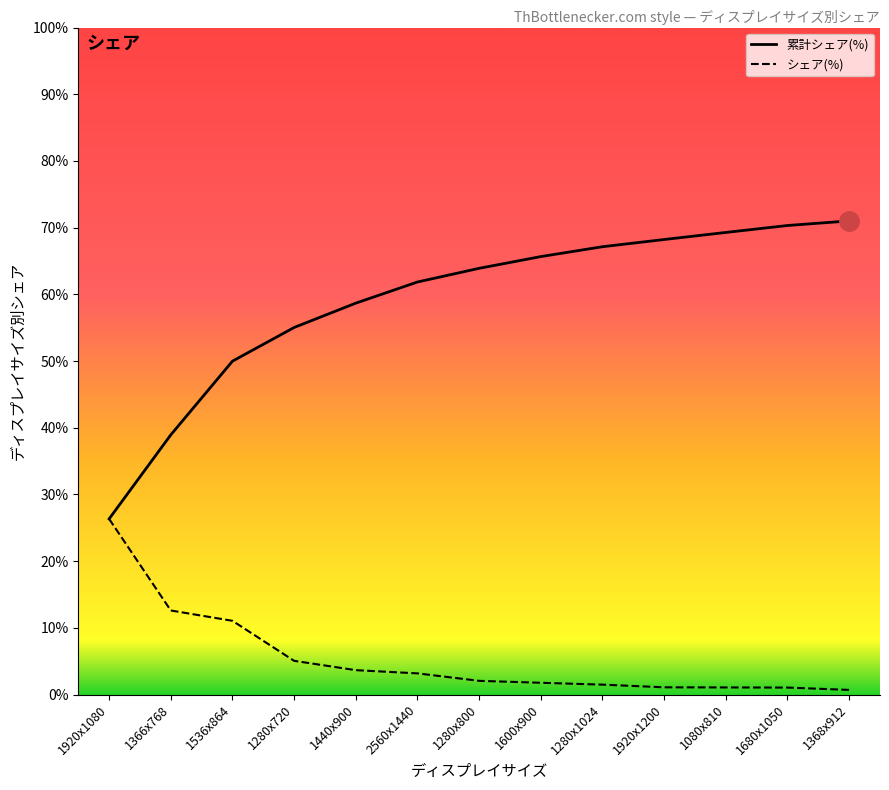

What is the minimum value shown in the chart?

0.7